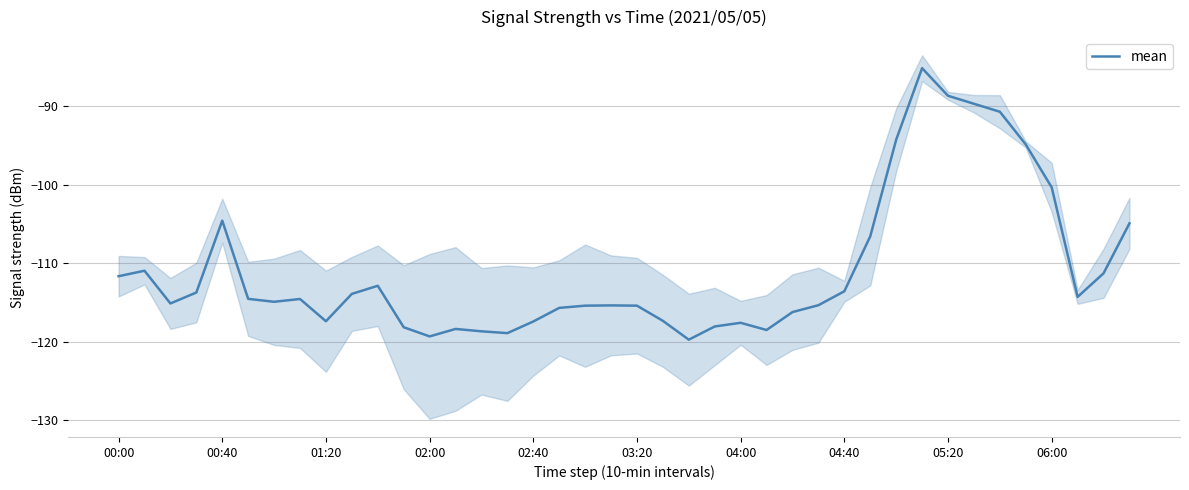

How many points are lower than both their immediate neighbors (excluding endpoints)?

8